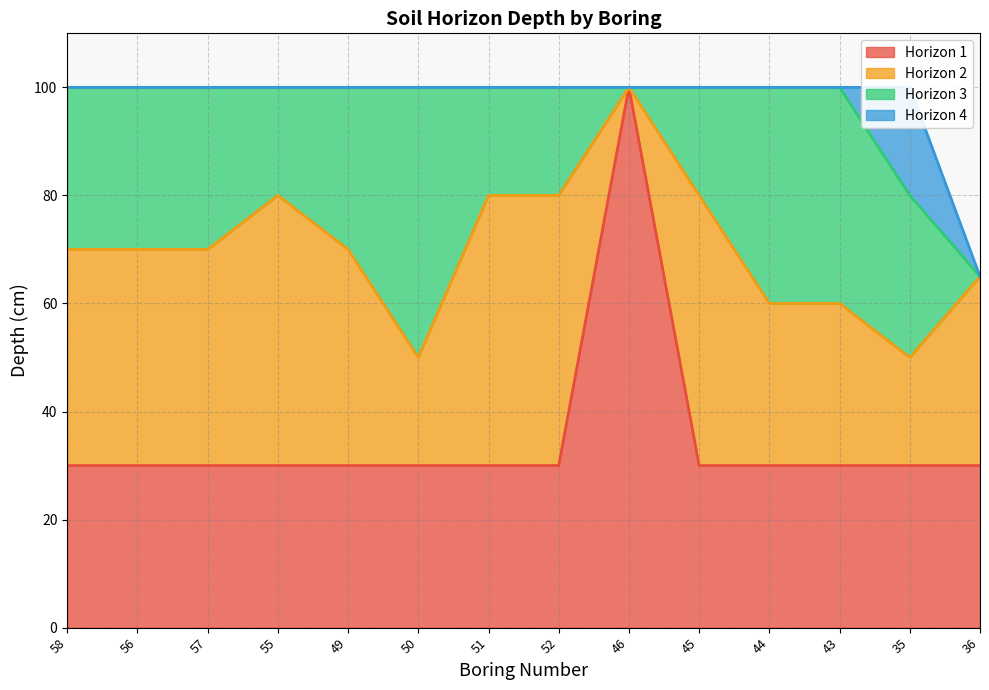

True or false: TOPDEPTH and BTMDEPTH cross at least once.

False